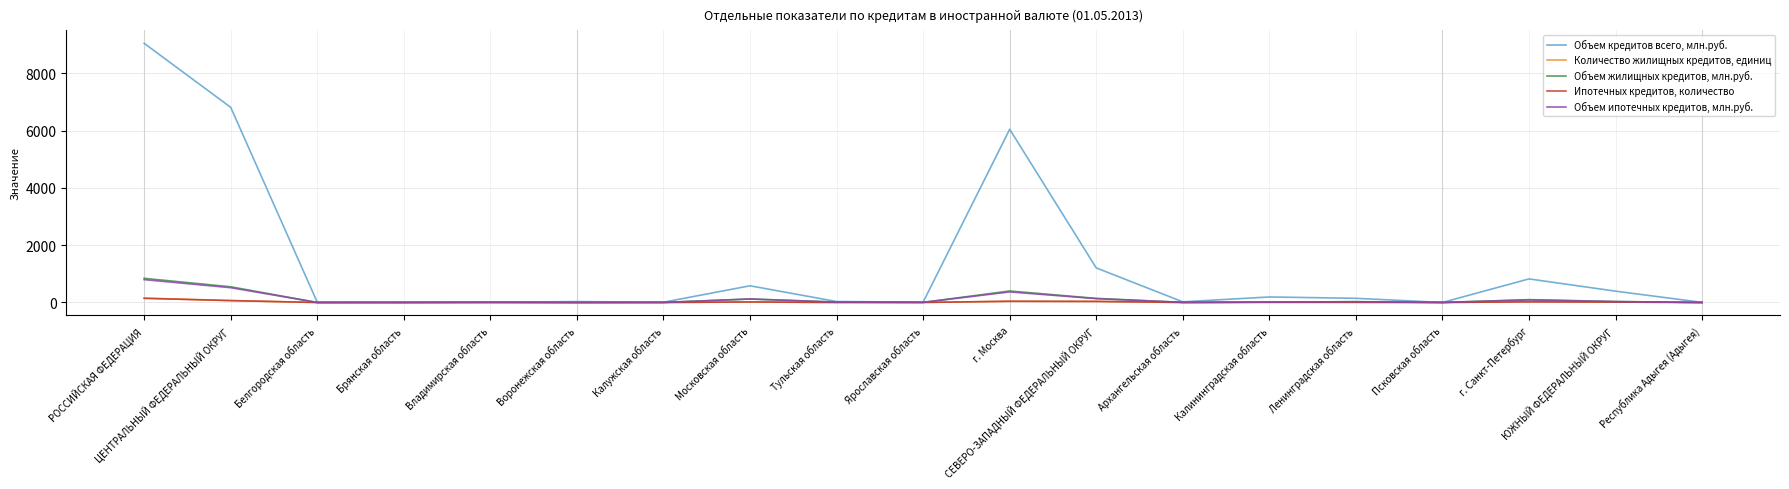

Count the number of data series in this chart.

5